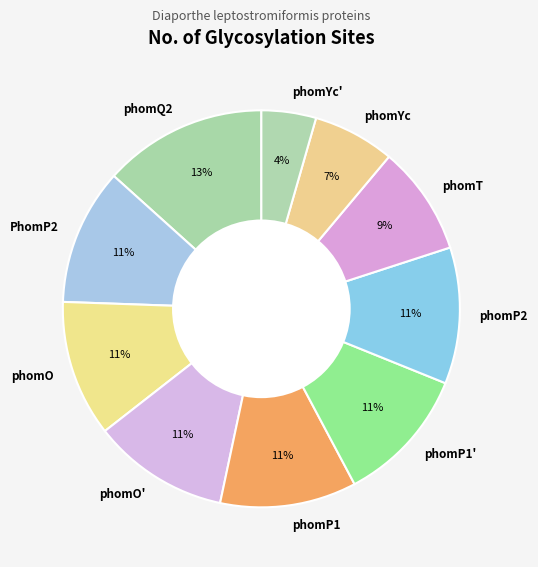

Is there a majority slice in this chart?

No